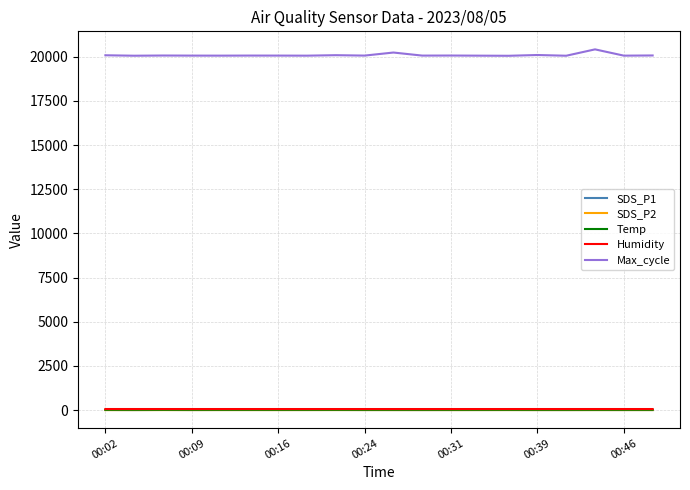

Which series has the largest total across all categories?

Max_cycle